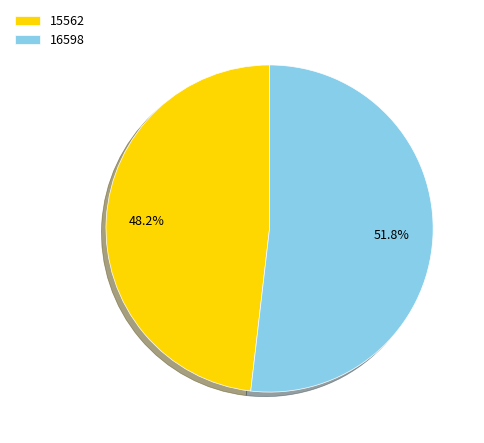

The 16598 slice represents 44% of the pie. True or false?

False